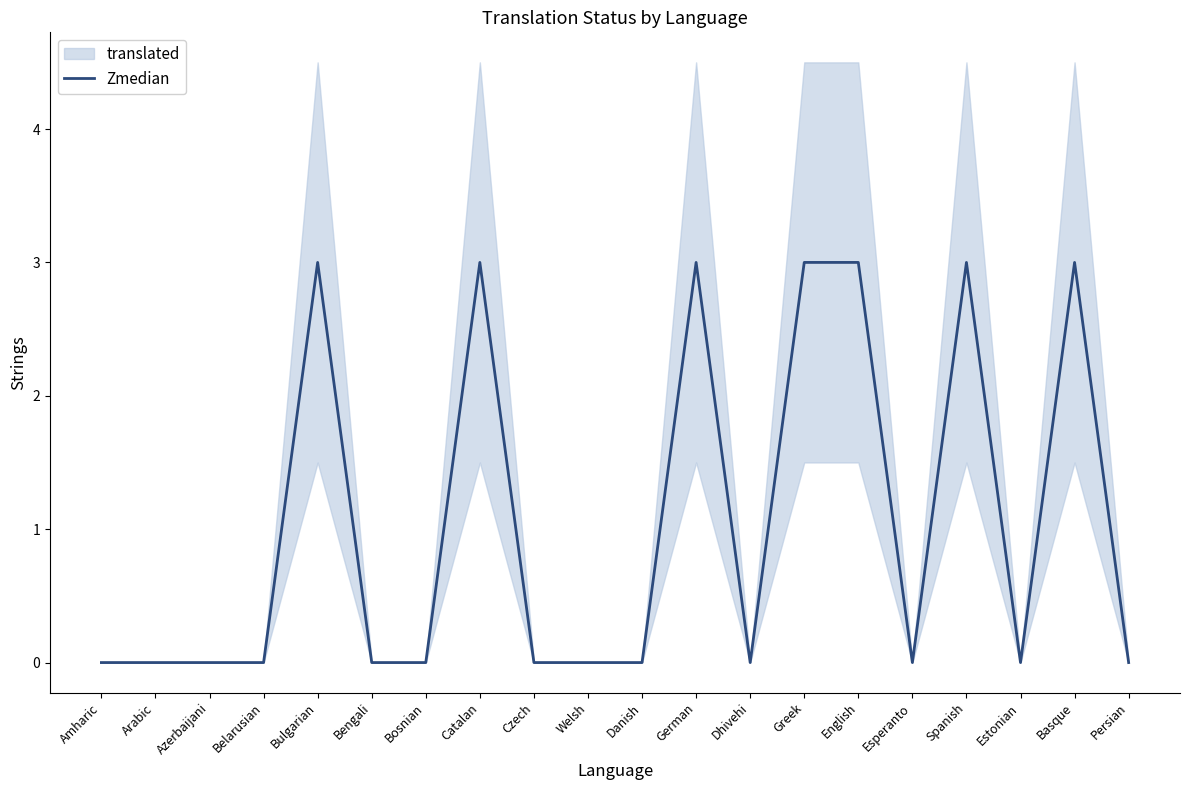

How many interior local peaks (higher than both neighbors) does the data have?

5